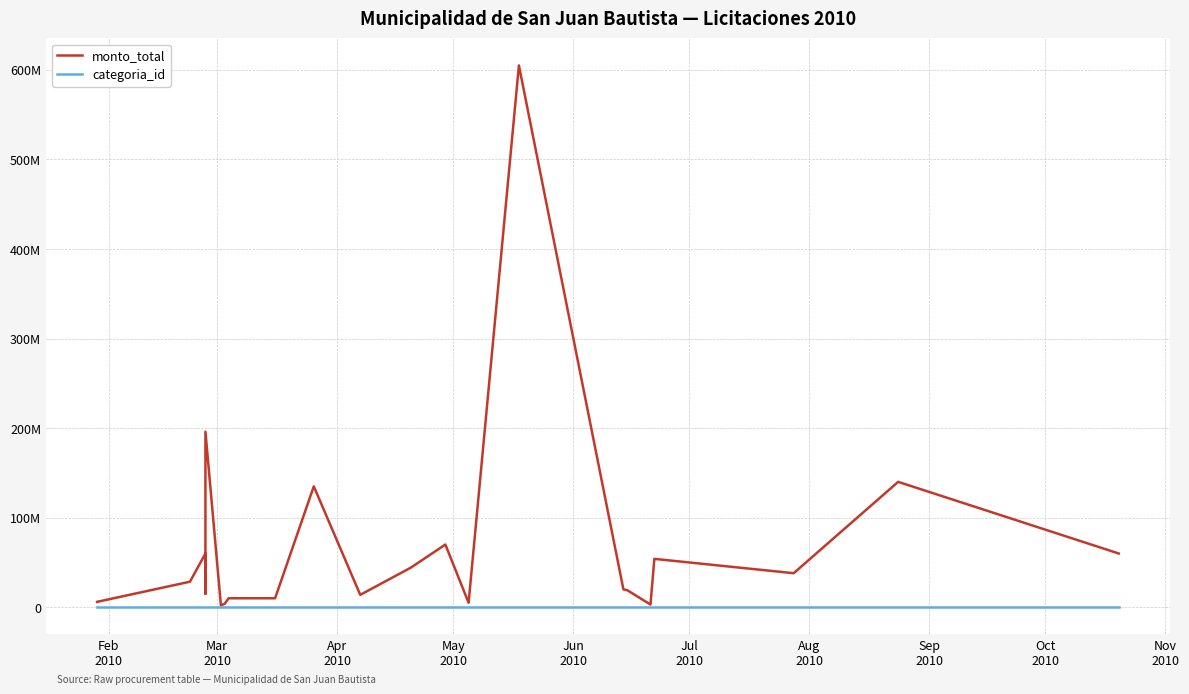

True or false: monto_total and categoria_id intersect in this chart.

False